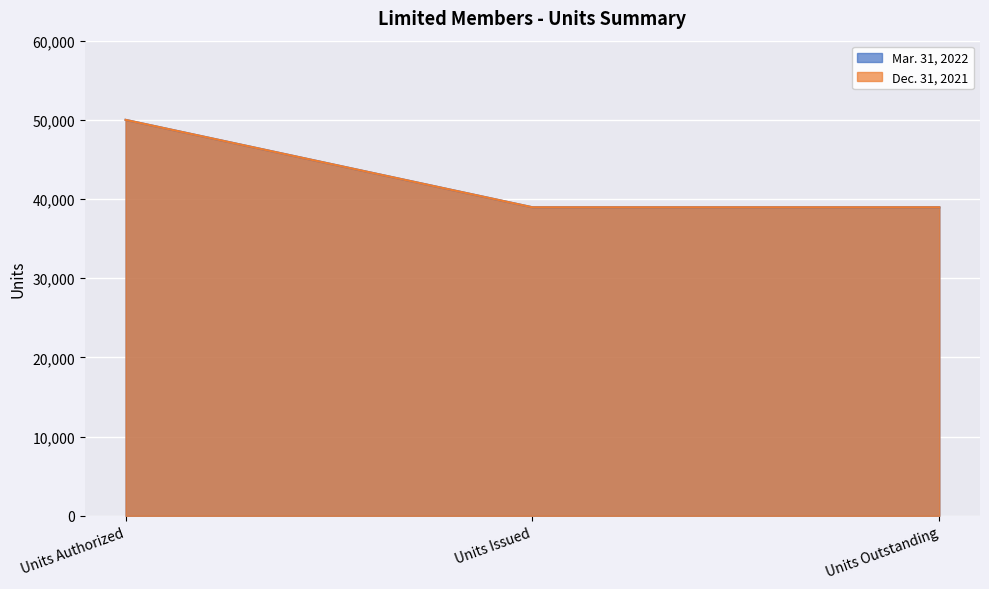

At how many categories does at least one series exceed 49453?

1